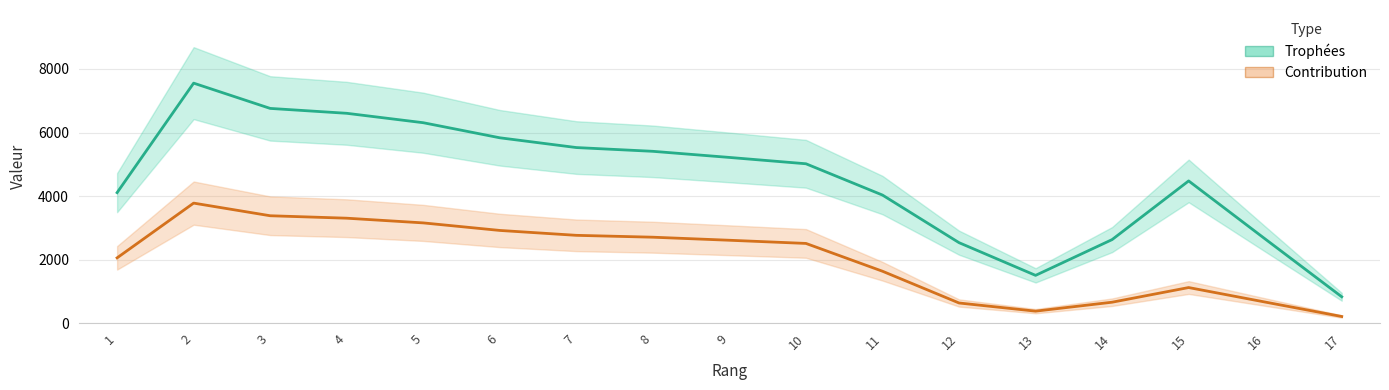

True or false: Trophées and Contribution intersect in this chart.

False